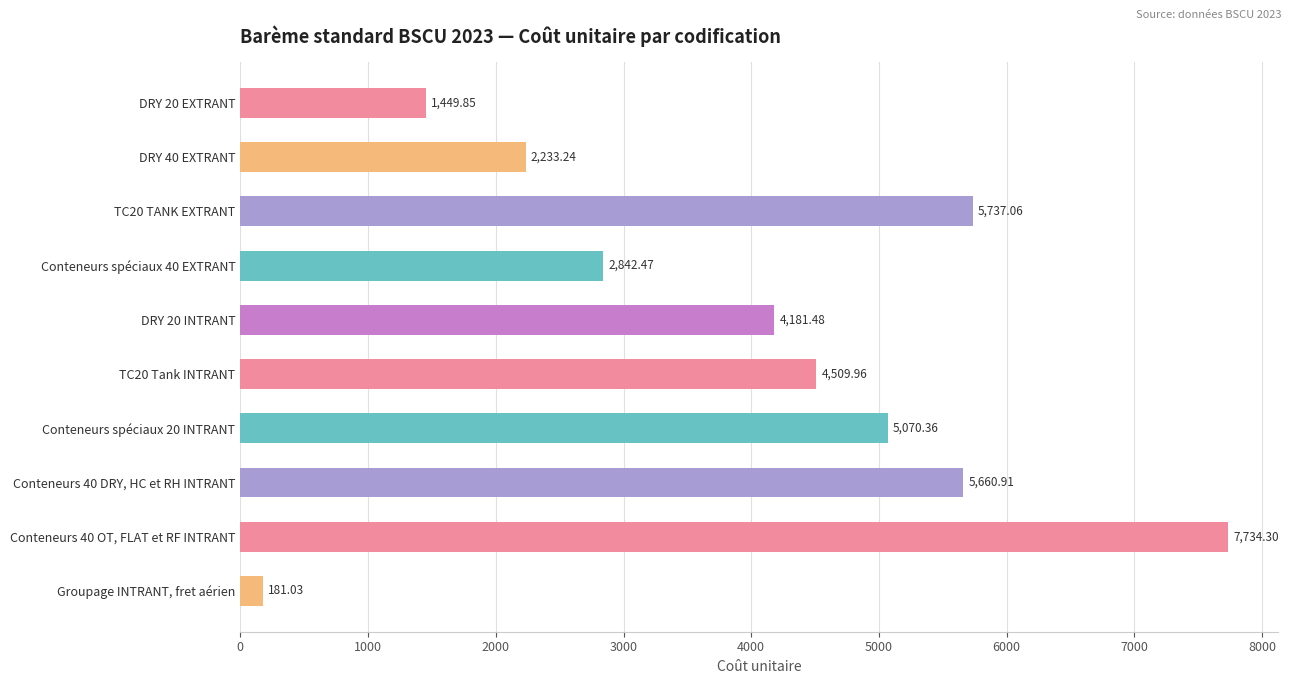

What is the difference between the values at Groupage INTRANT, fret aérien and Conteneurs 40 DRY, HC et RH INTRANT?

5479.9